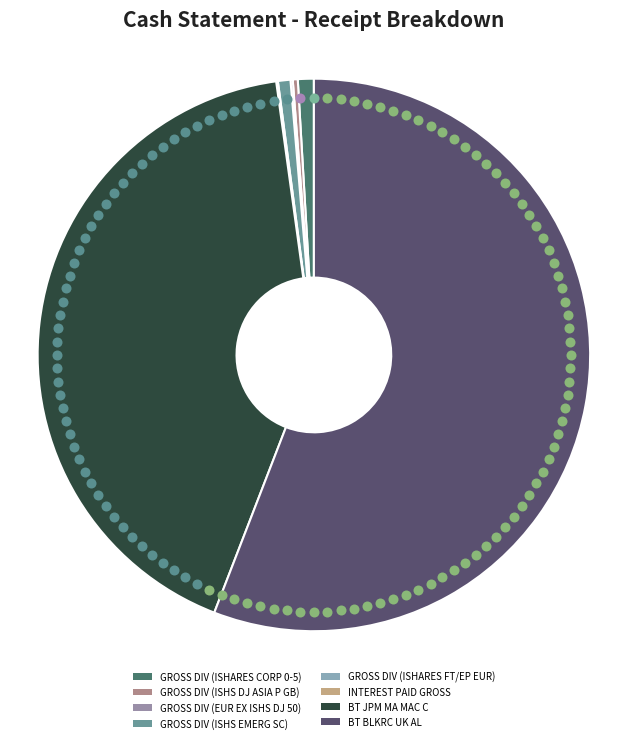

To the nearest percent, what portion does BT JPM MA MAC C represent?

42%